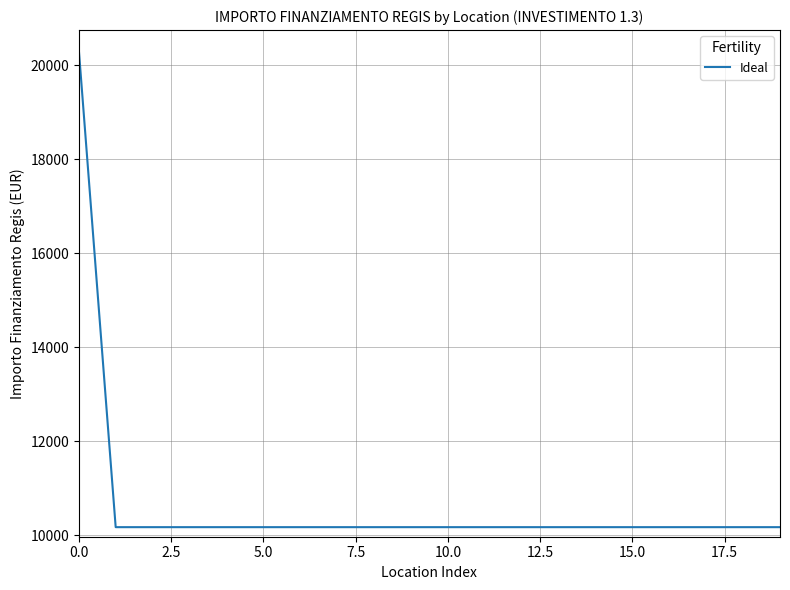

What is the difference between the maximum and minimum values?

10172